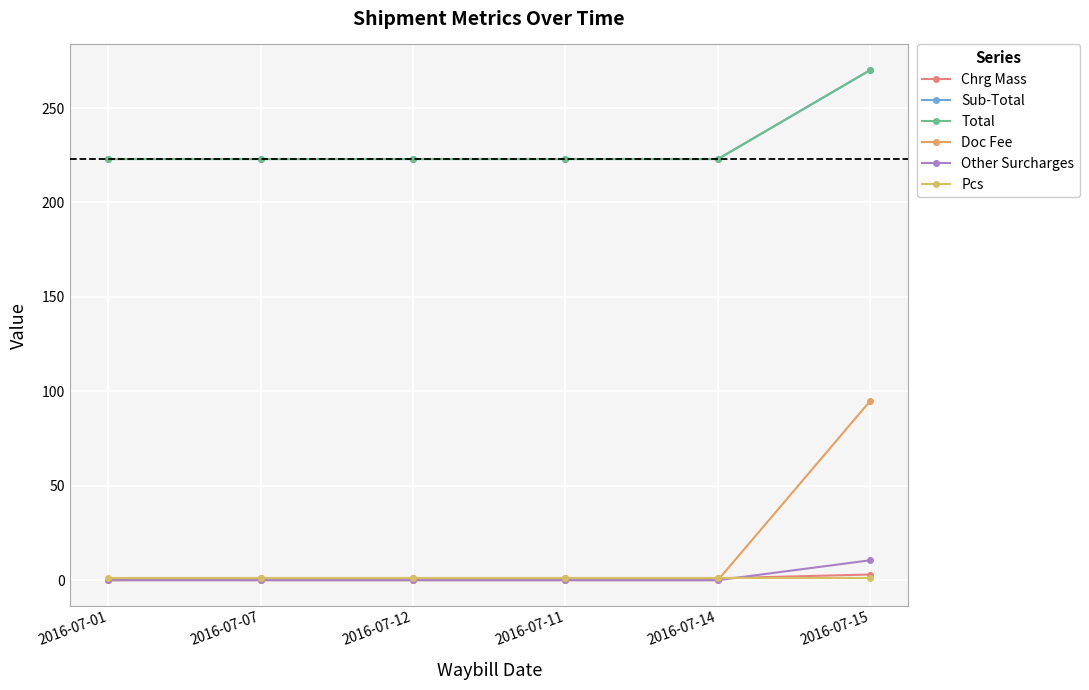

Is the value of Total at 2016-07-11 greater than the value of Sub-Total at 2016-07-14?

No